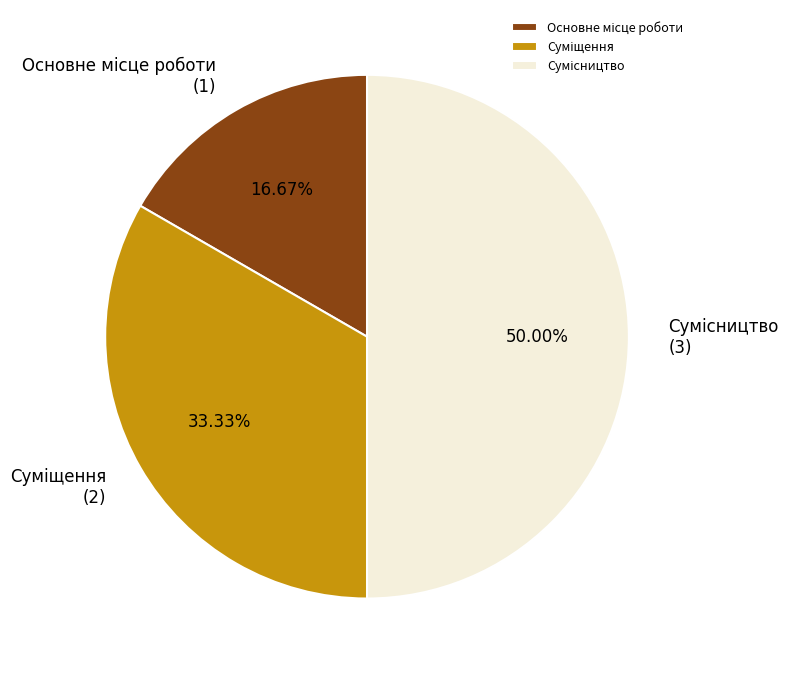

How many segments does this pie chart have?

3